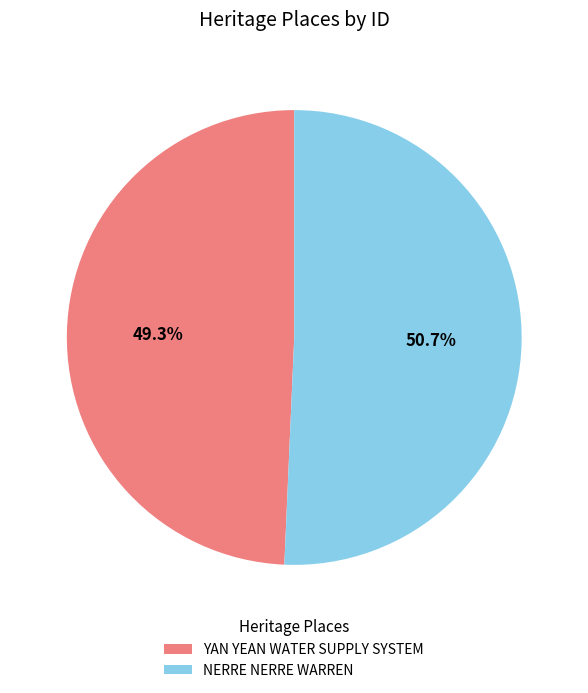

Which slice is the largest?

NERRE NERRE WARREN